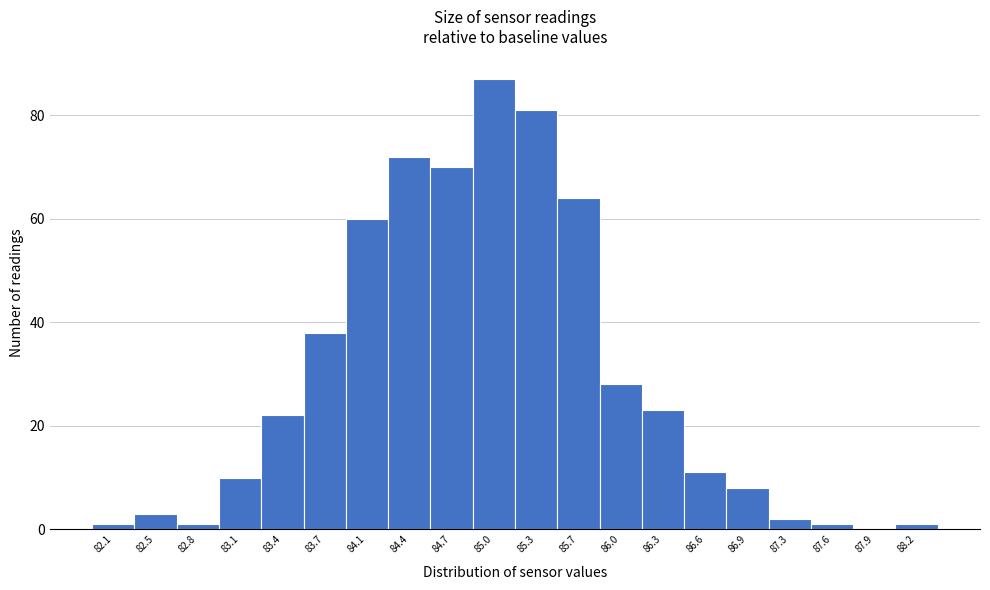

Reading right to left, transcribe all the data shown in this chart.

88.2=1	87.9=0	87.6=1	87.3=2	86.9=8	86.6=11	86.3=23	86.0=28	85.7=64	85.3=81	85.0=87	84.7=70	84.4=72	84.1=60	83.7=38	83.4=22	83.1=10	82.8=1	82.5=3	82.1=1